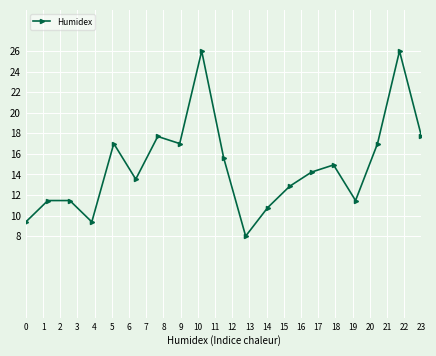

How many interior local valleys (lower than both neighbors) does the data have?

5